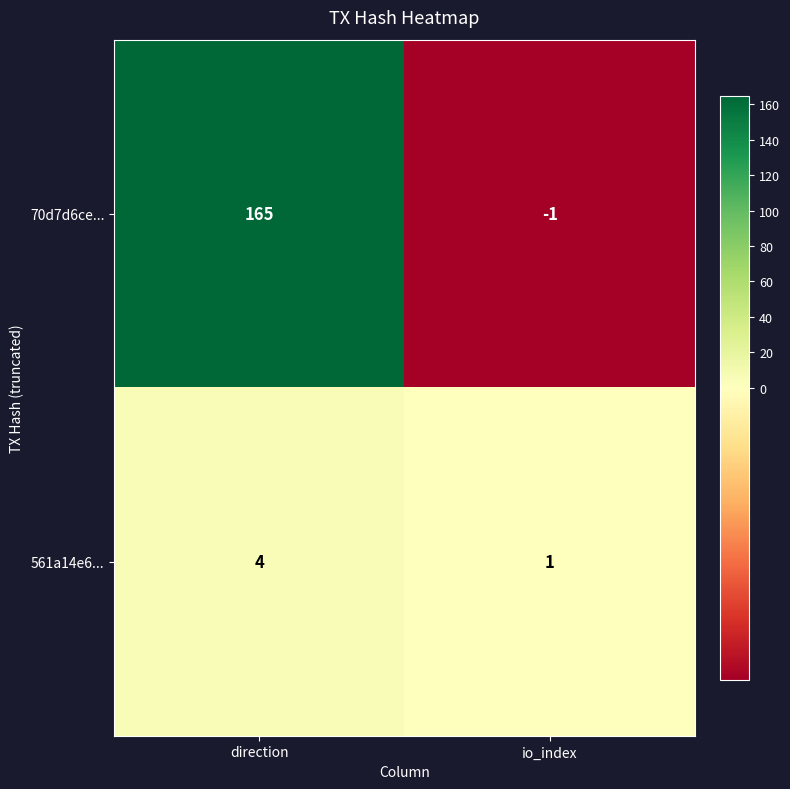

Which series has the largest total across all categories?

70d7d6ce...